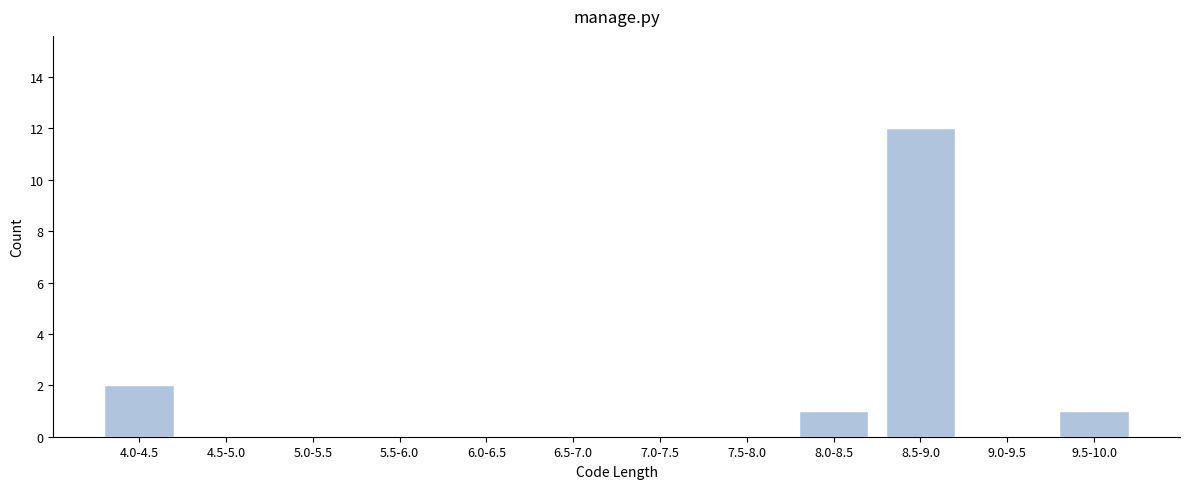

Reading left to right, transcribe all the data shown in this chart.

4.0-4.5=2	4.5-5.0=0	5.0-5.5=0	5.5-6.0=0	6.0-6.5=0	6.5-7.0=0	7.0-7.5=0	7.5-8.0=0	8.0-8.5=1	8.5-9.0=12	9.0-9.5=0	9.5-10.0=1